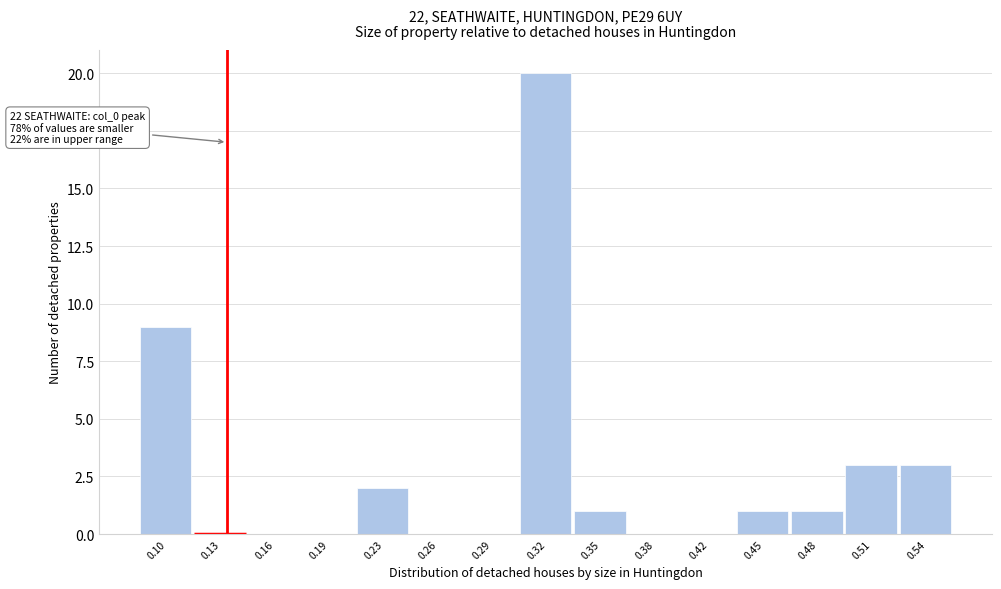

Over which range of the x-axis is the bar tallest?

0.305 to 0.335